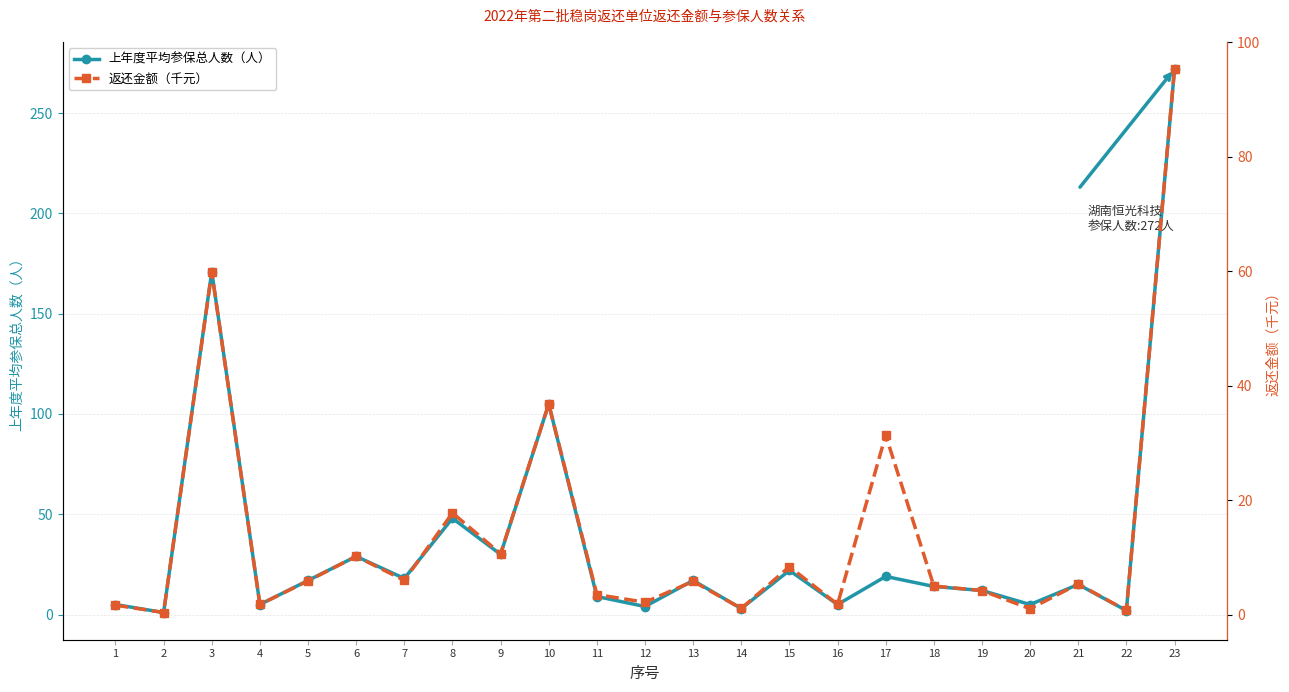

Which series has the widest spread of values?

上年度平均参保总人数（人）